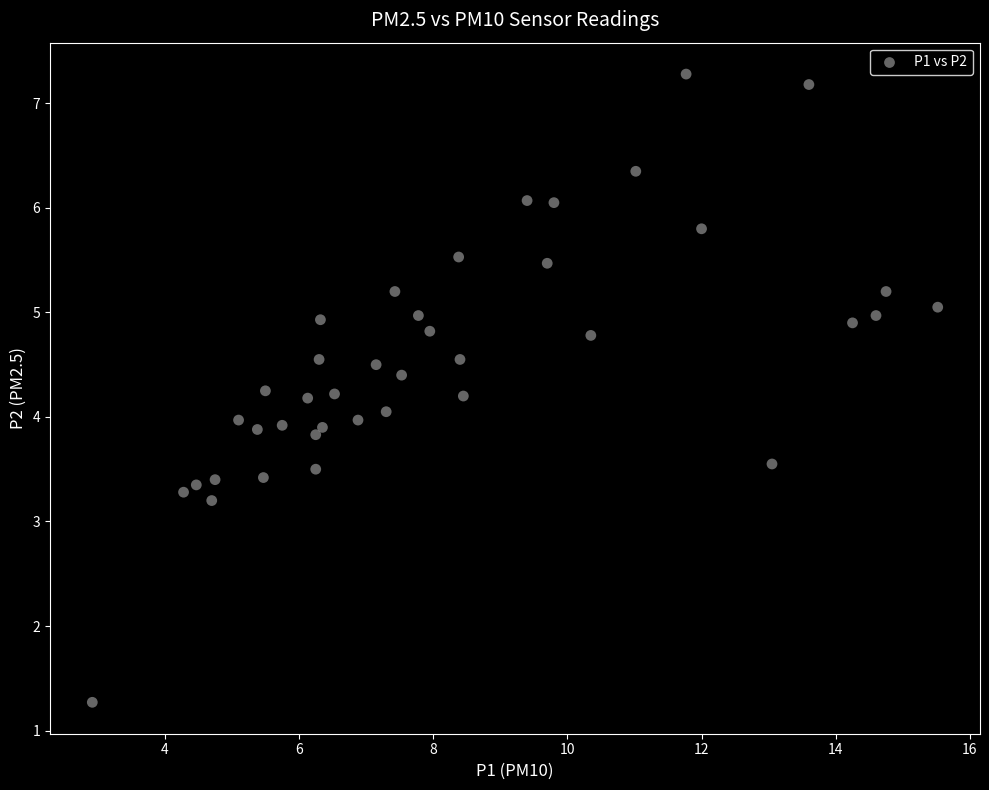

What is the range of Y values (max minus min)?

6.0